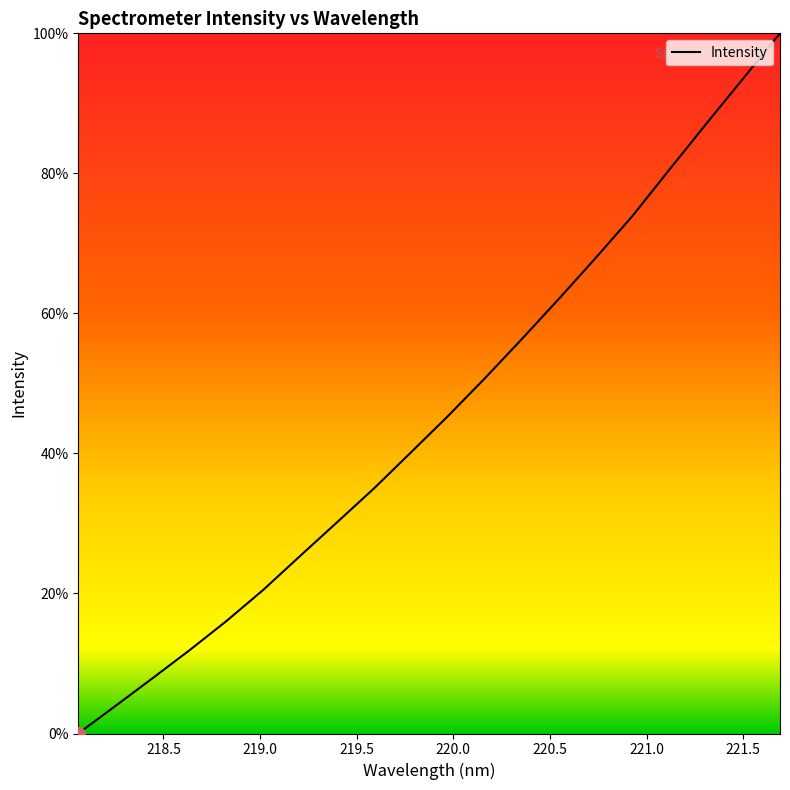

What is the greatest value displayed?

100.0